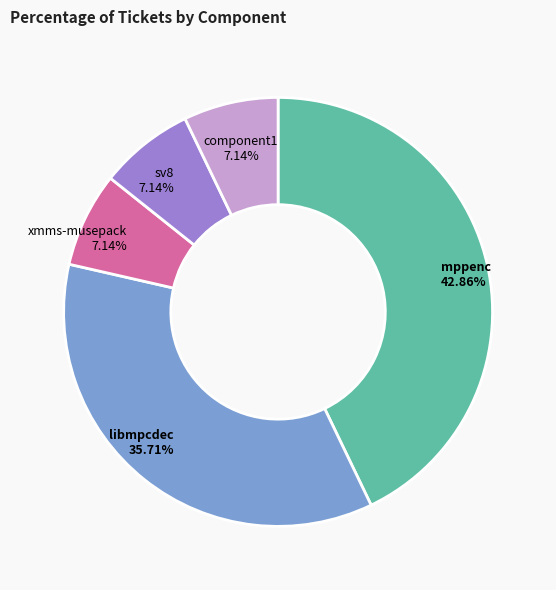

Count the number of slices in the pie.

5